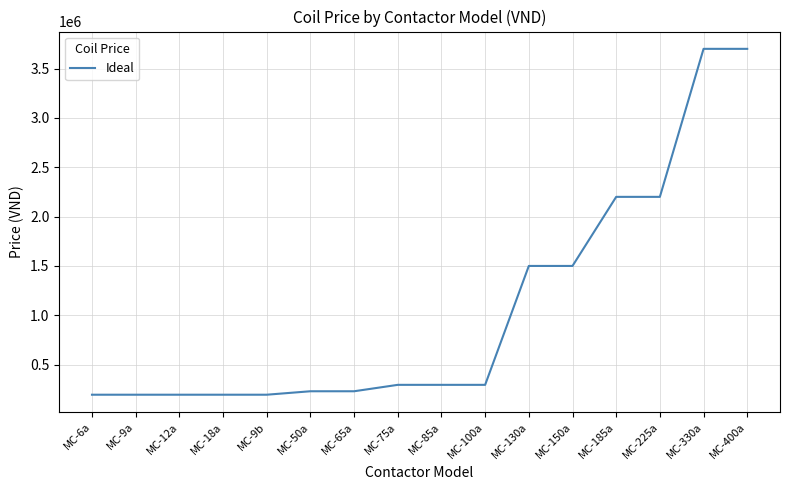

What is the difference between the maximum and minimum values?

3505000